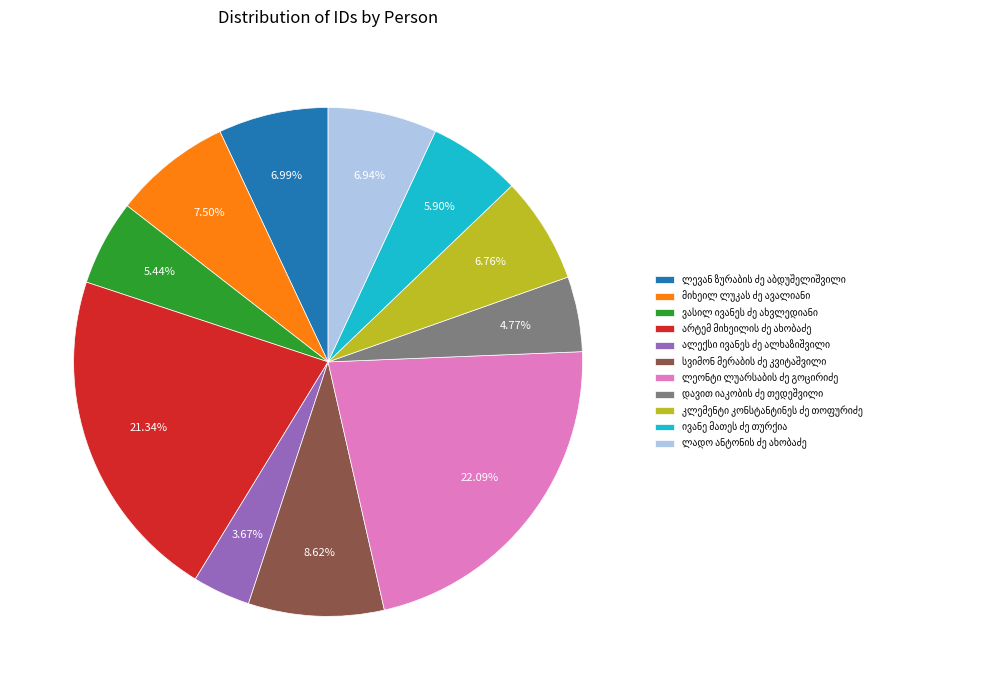

Is there any slice that represents more than half of the pie?

No